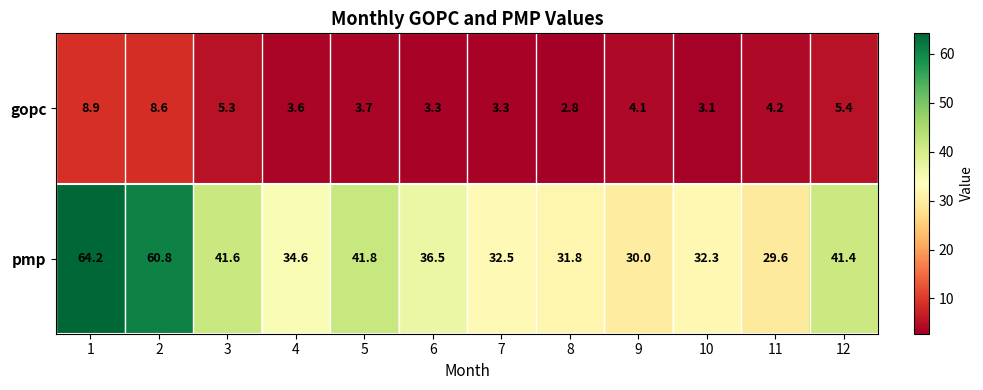

Read the pmp value at 3.

41.6